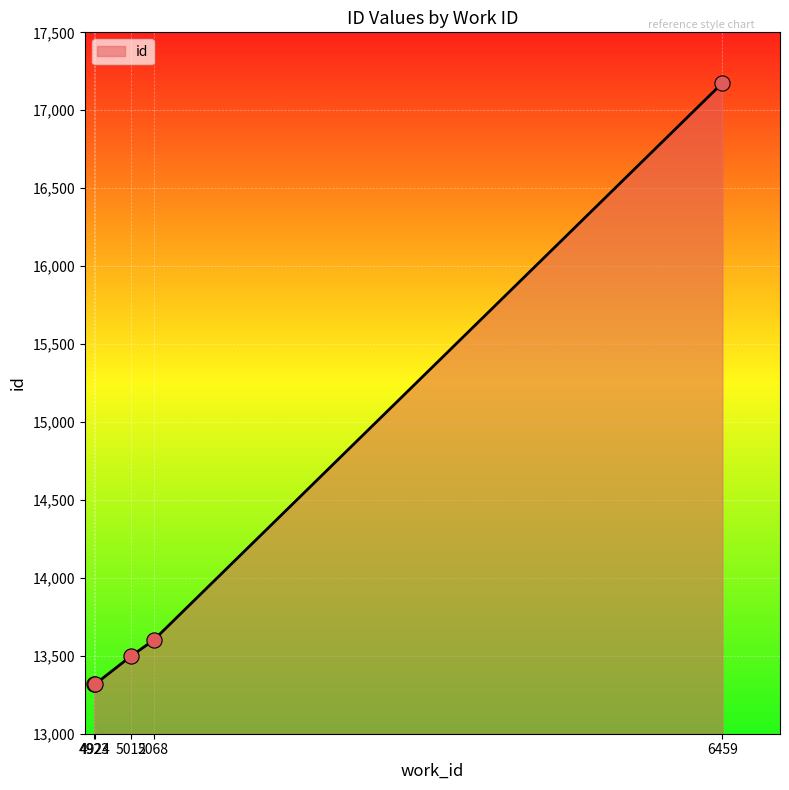

What is the change in value from 4923 to 6459?

+3857.7